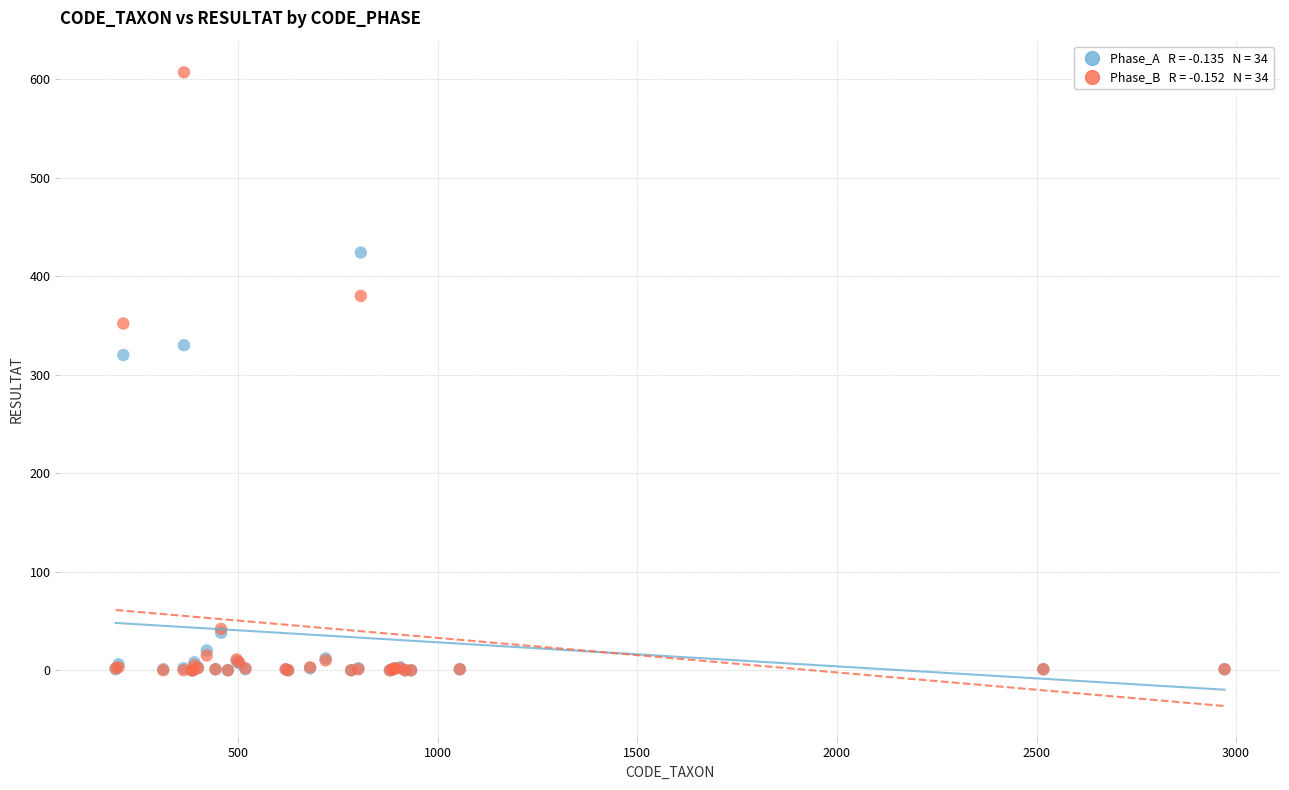

Across all series, what Y value is closest to 303?

320